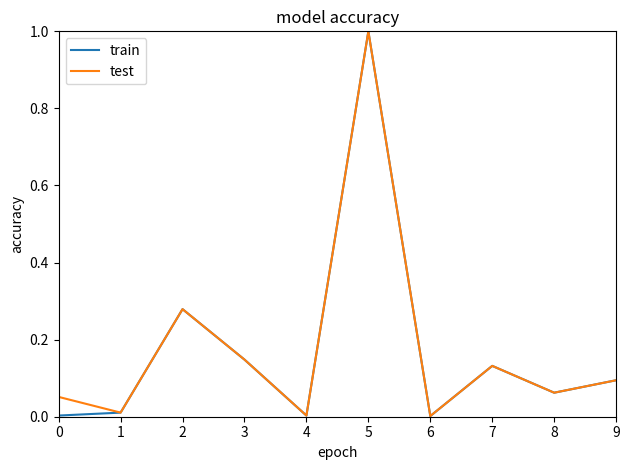

Between 0 and 9, which series saw the biggest shift?

train